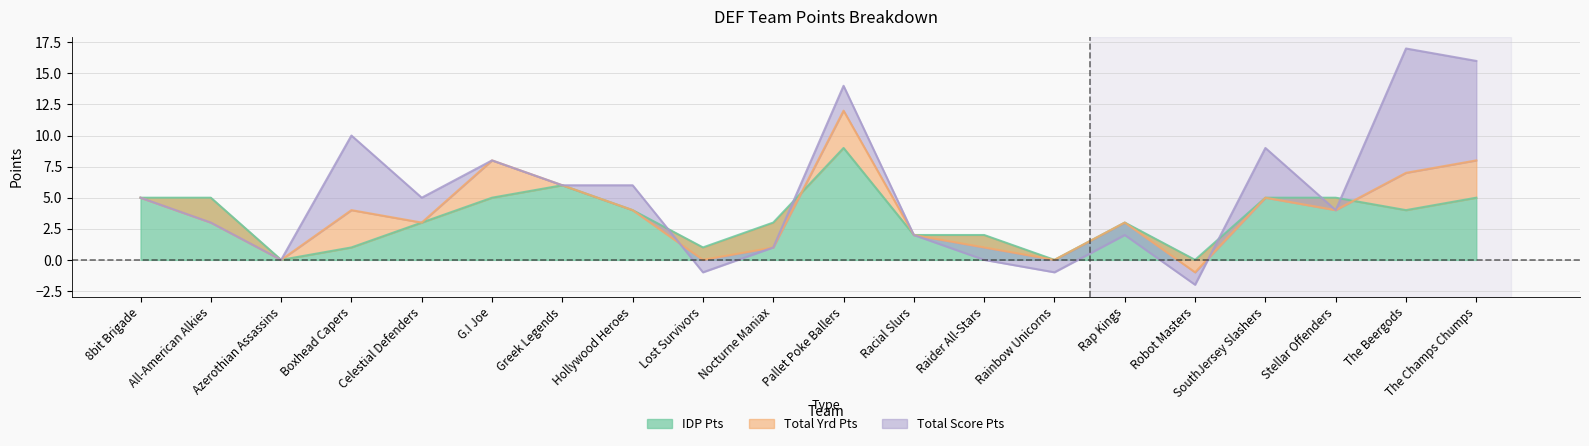

What are all the series names shown in the legend?

IDP Pts, Total Yrd Pts, Total Score Pts